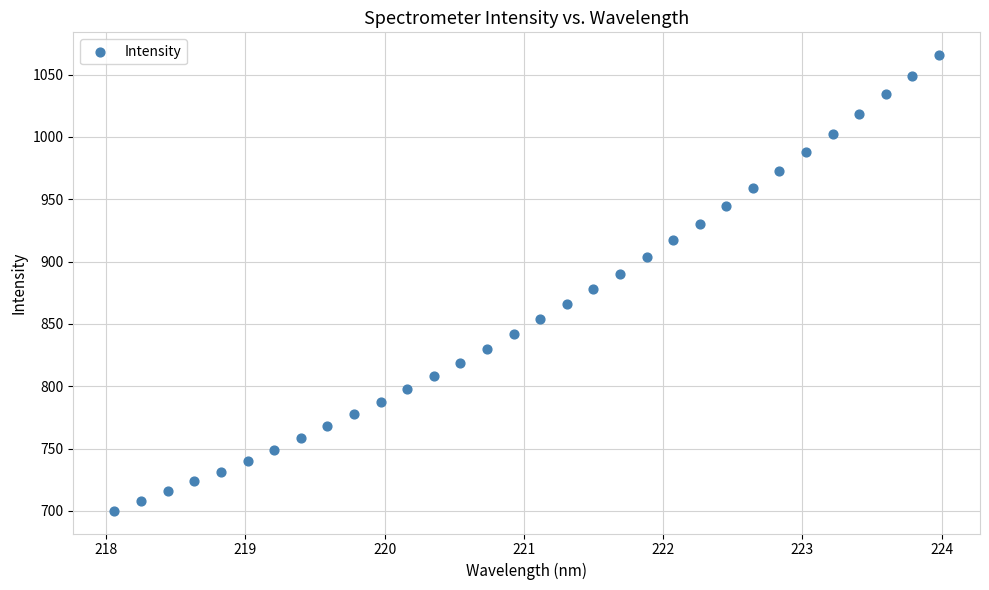

What is the range of Y values (max minus min)?

365.4